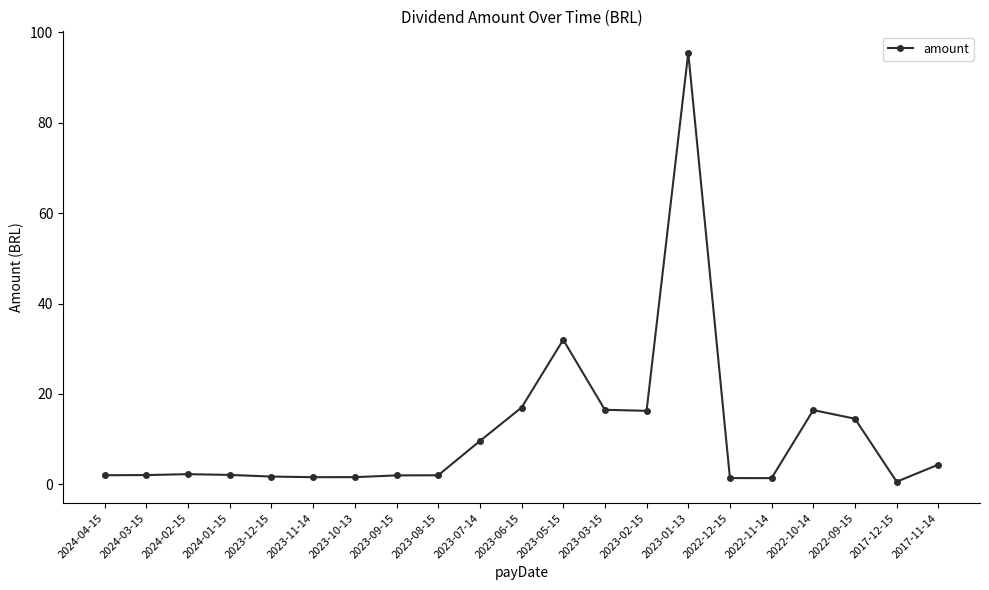

What is the greatest value displayed?

95.5